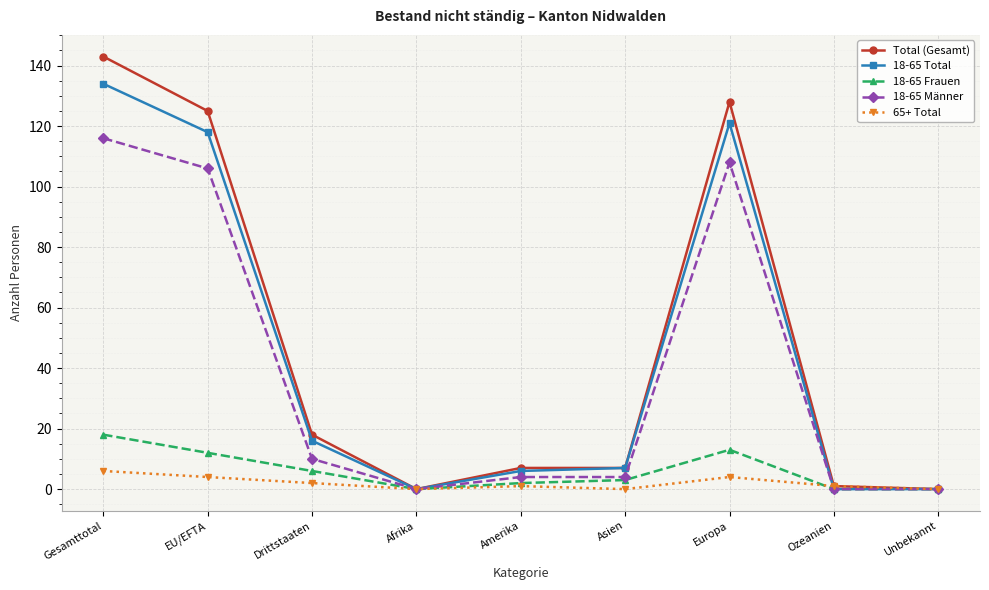

At which category is the sum across all series the highest?

Gesamttotal